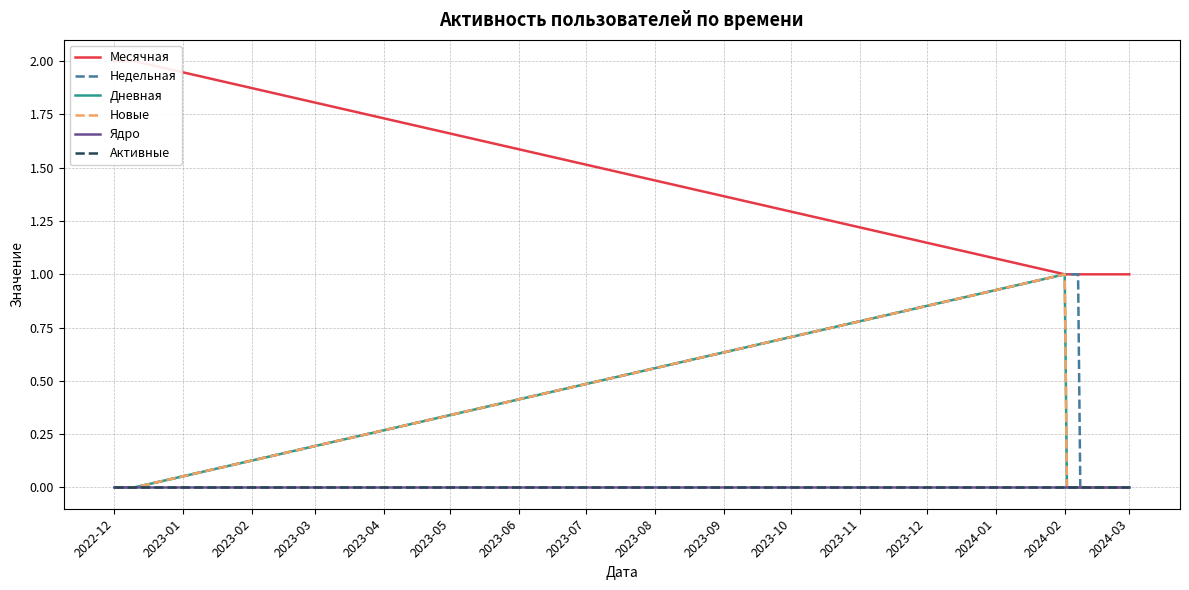

True or false: Ядро has more than 0 points higher than both neighbors.

False